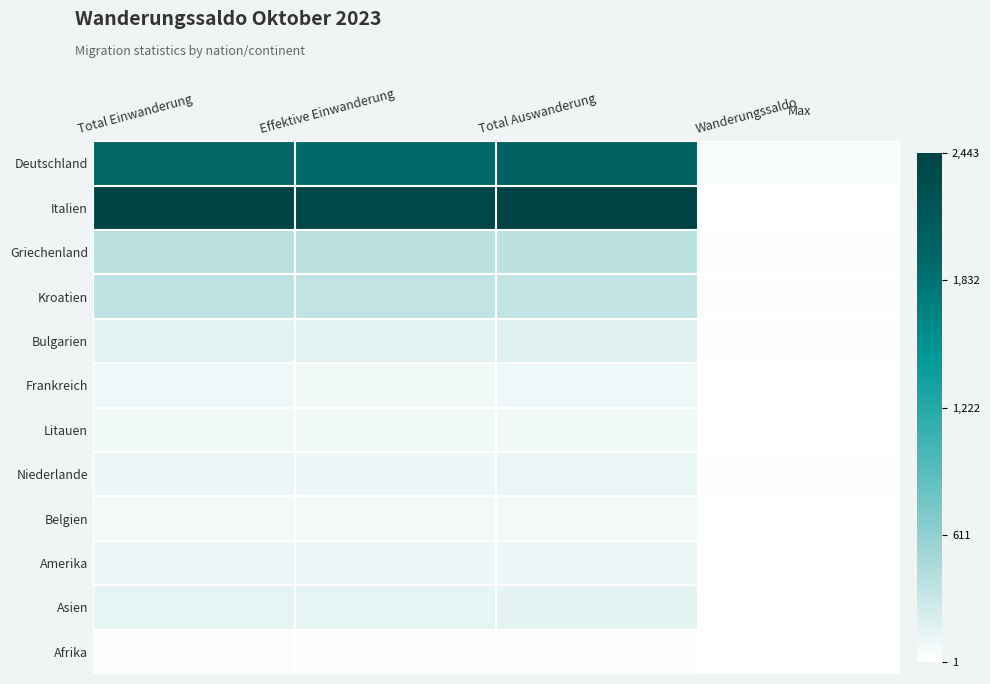

Reading left to right, transcribe all the data shown in this chart.

Deutschland: Total Einwanderung=1954	Effektive Einwanderung=1913	Total Auswanderung=1997	Wanderungssaldo=43
Italien: Total Einwanderung=2443	Effektive Einwanderung=2390	Total Auswanderung=2433	Wanderungssaldo=10
Griechenland: Total Einwanderung=393	Effektive Einwanderung=391	Total Auswanderung=374	Wanderungssaldo=19
Kroatien: Total Einwanderung=358	Effektive Einwanderung=350	Total Auswanderung=341	Wanderungssaldo=17
Bulgarien: Total Einwanderung=164	Effektive Einwanderung=161	Total Auswanderung=178	Wanderungssaldo=14
Frankreich: Total Einwanderung=87	Effektive Einwanderung=86	Total Auswanderung=91	Wanderungssaldo=4
Litauen: Total Einwanderung=82	Effektive Einwanderung=78	Total Auswanderung=85	Wanderungssaldo=3
Niederlande: Total Einwanderung=106	Effektive Einwanderung=98	Total Auswanderung=117	Wanderungssaldo=11
Belgien: Total Einwanderung=70	Effektive Einwanderung=69	Total Auswanderung=69	Wanderungssaldo=1
Amerika: Total Einwanderung=107	Effektive Einwanderung=107	Total Auswanderung=105	Wanderungssaldo=2
Asien: Total Einwanderung=141	Effektive Einwanderung=139	Total Auswanderung=149	Wanderungssaldo=8
Afrika: Total Einwanderung=26	Effektive Einwanderung=26	Total Auswanderung=23	Wanderungssaldo=3